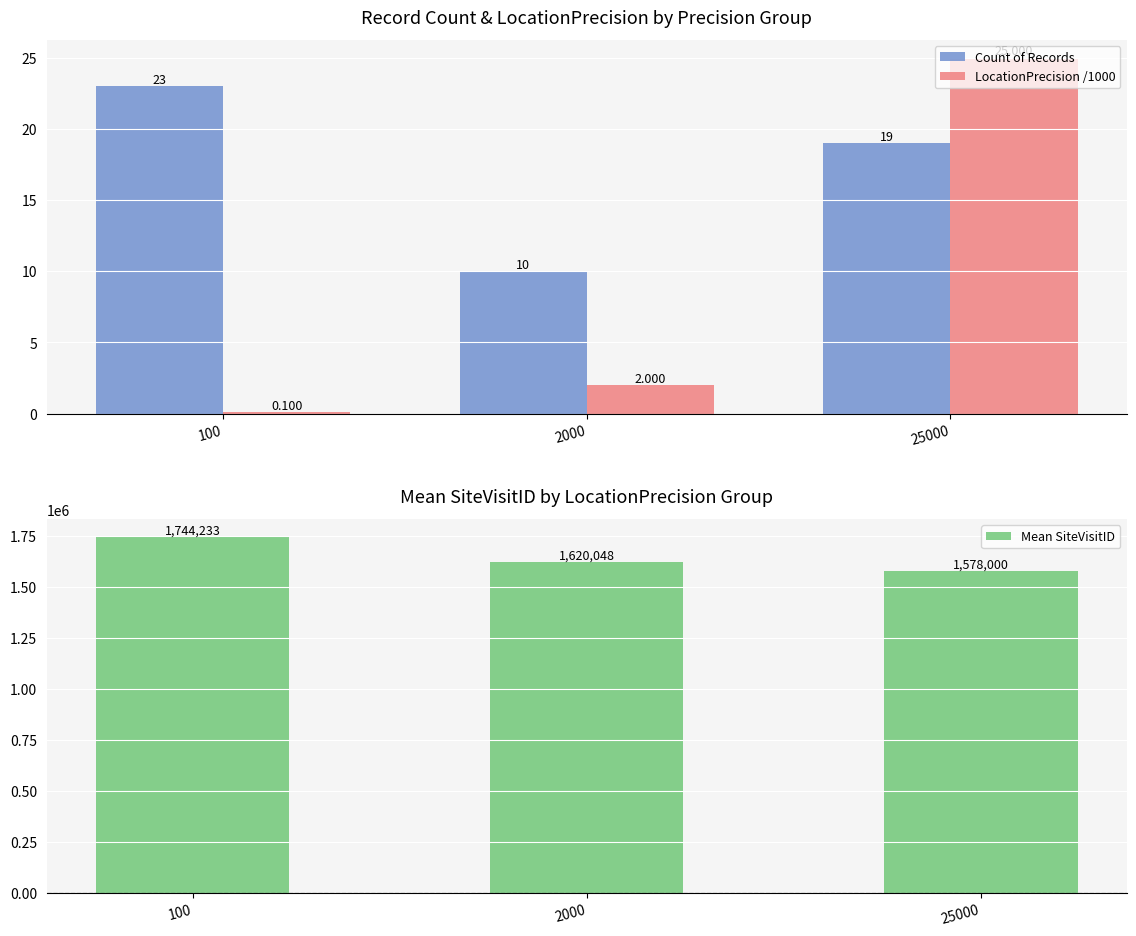

What is the difference between the maximum and minimum values in the LocationPrecision /1000 series?

24.9